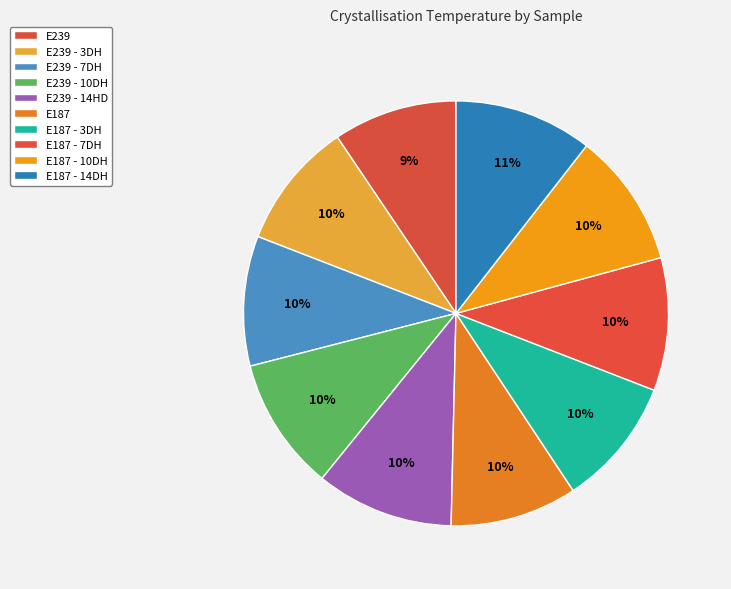

What is the smallest slice in the pie chart?

E239